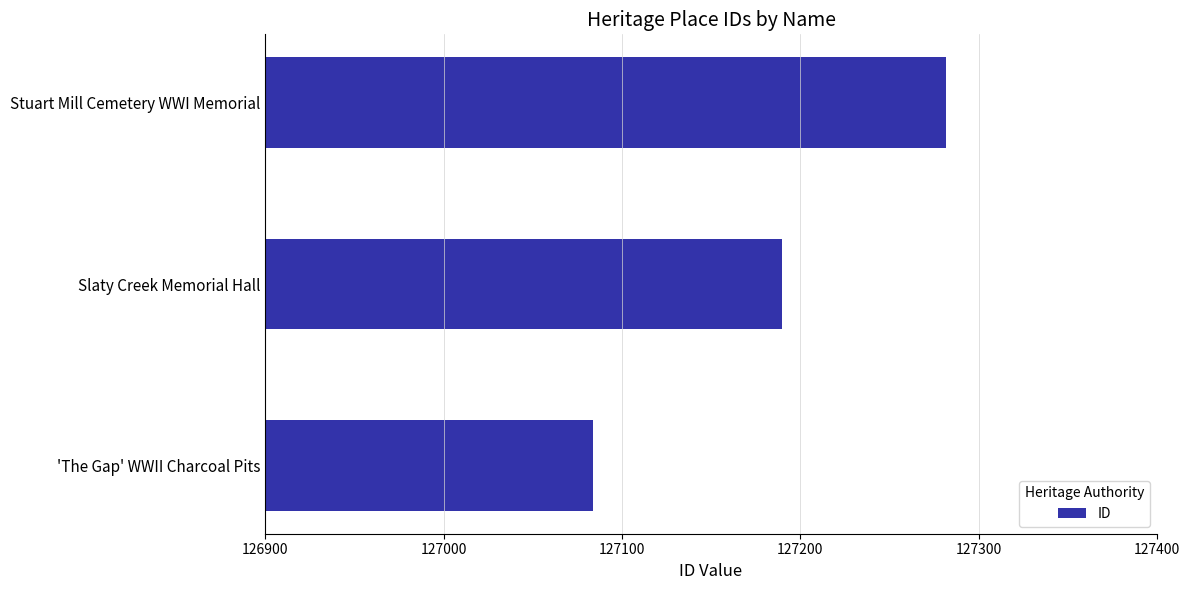

At which category does the chart reach its minimum across all series?

'The Gap' WWII Charcoal Pits